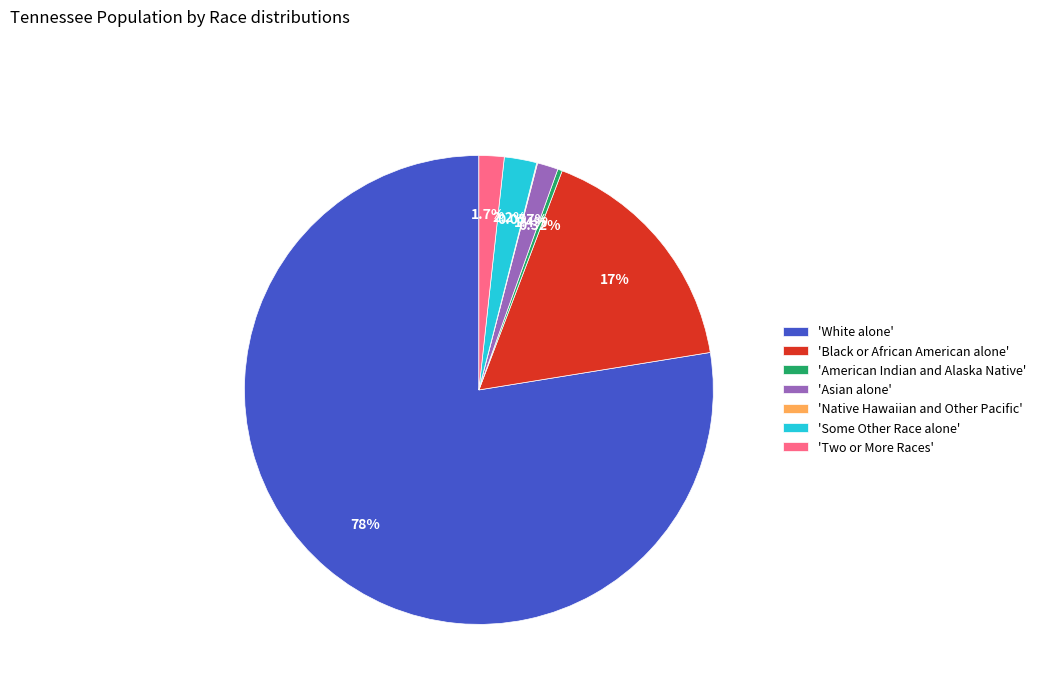

Which slice is the largest?

'White alone'